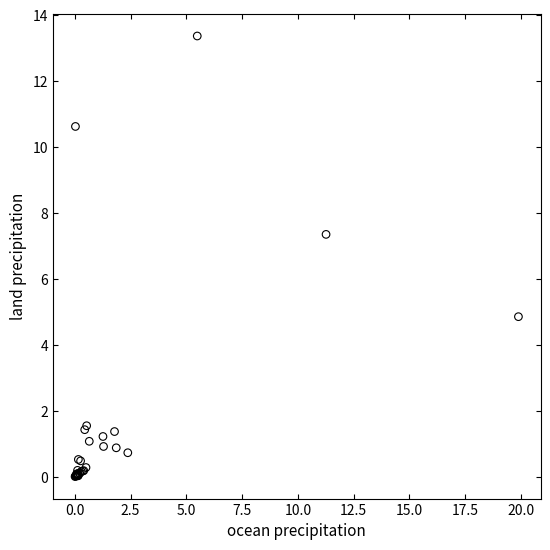

What Y value in the scatter plot is closest to 6?

4.9